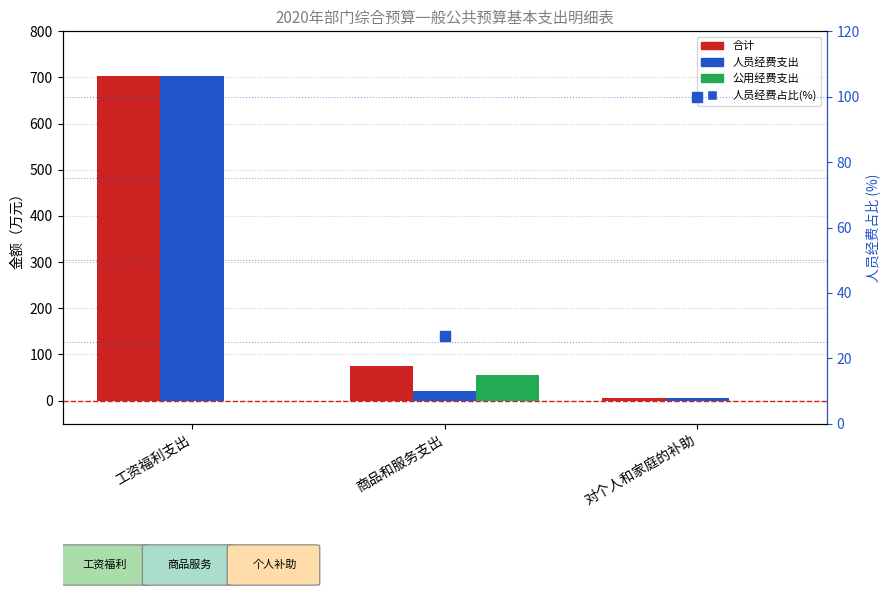

How many distinct data groups are displayed?

4